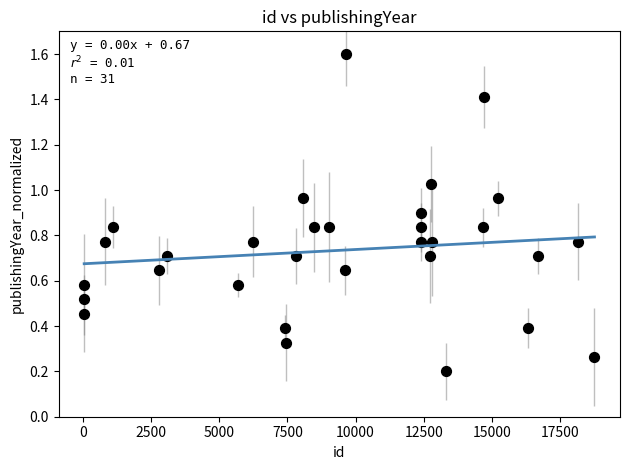

What is the range of Y values (max minus min)?

1.4